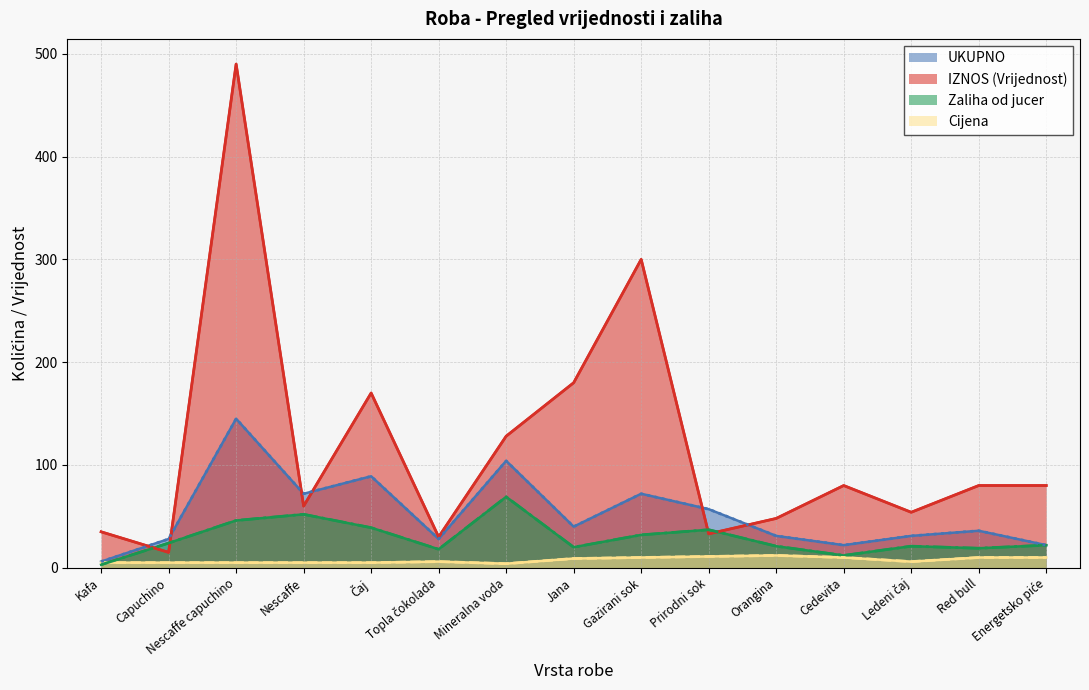

Which series changed the most between Nescaffe and Jana?

IZNOS (Vrijednost)